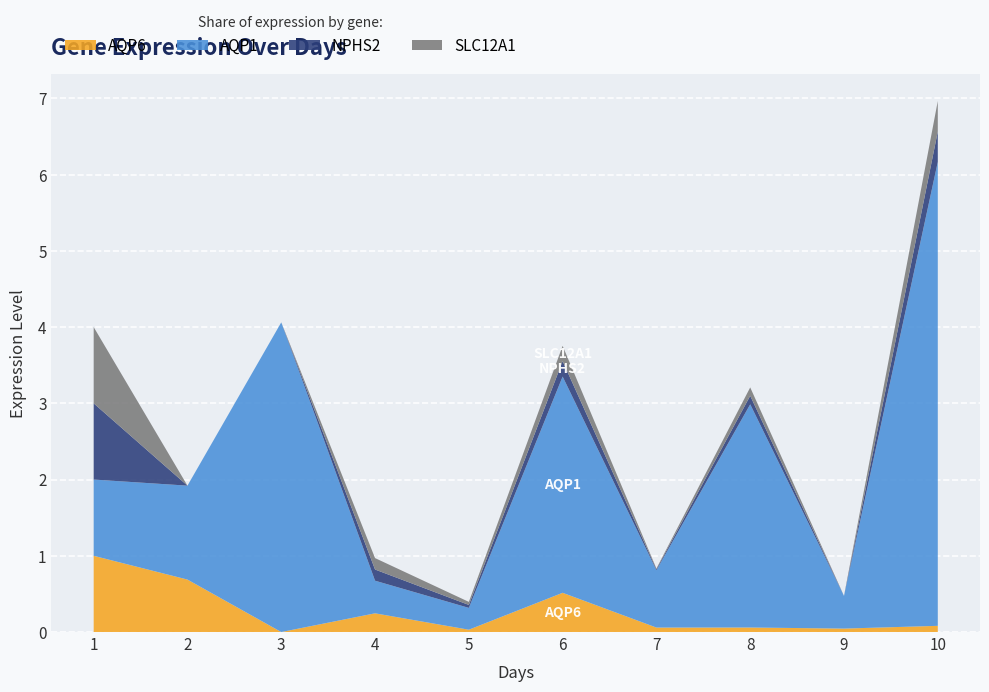

Reading left to right, transcribe all the data shown in this chart.

AQP6: 1.0	0.7	0.0	0.2	0.0	0.5	0.1	0.1	0.0	0.1
AQP1: 1.0	1.2	4.1	0.4	0.3	2.8	0.8	2.9	0.4	6.1
NPHS2: 1.0	0.0	0.0	0.1	0.0	0.2	0.0	0.1	0.0	0.4
SLC12A1: 1.0	0.0	0.0	0.1	0.0	0.2	0.0	0.1	0.0	0.4